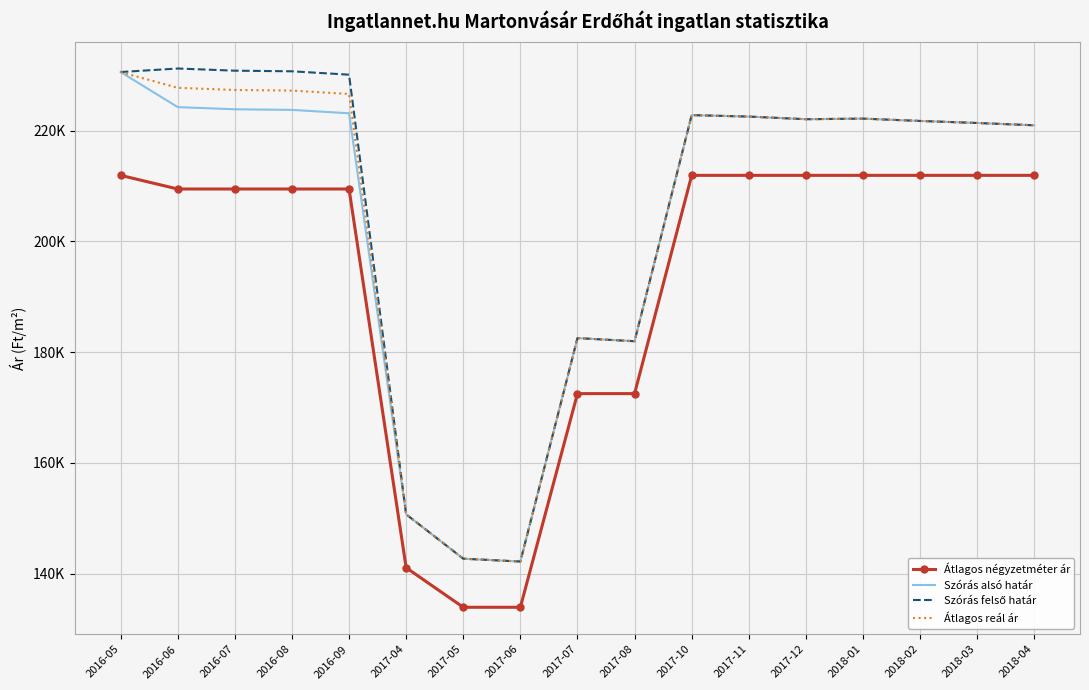

The value of Szórás felső határ at 2016-07 is 230801. True or false?

True